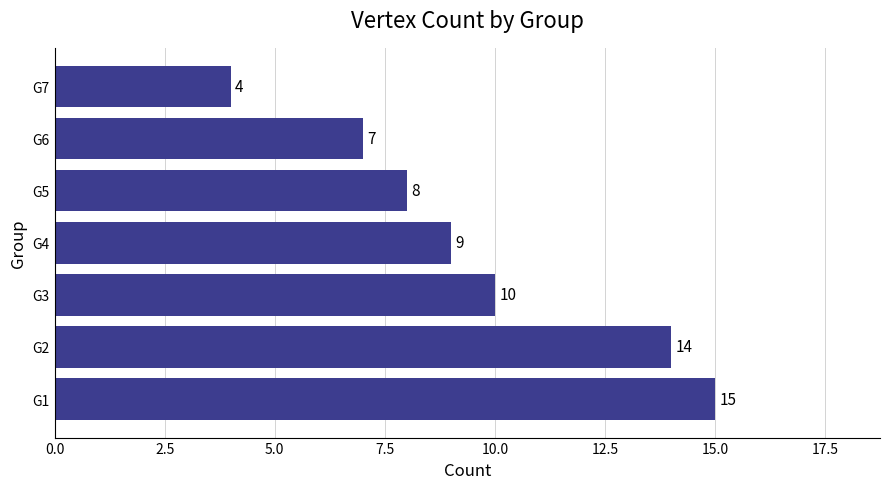

Where is the data nearest to the value 9?

G4